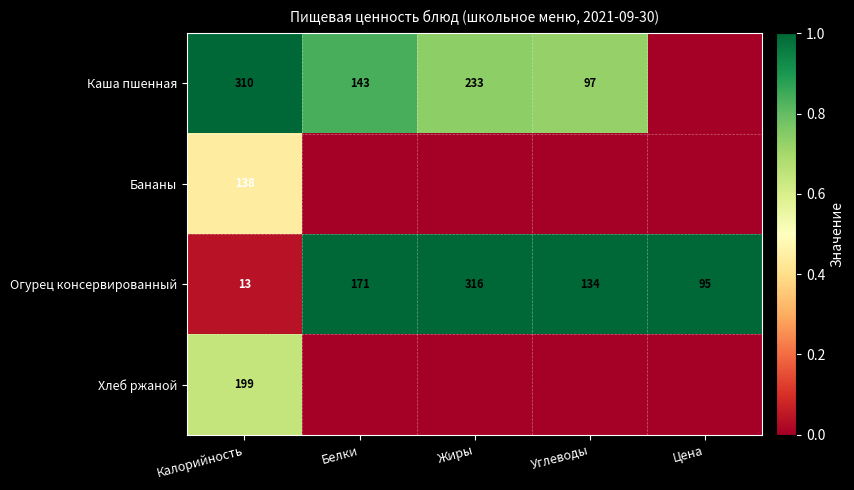

Is the value of Каша пшенная at Углеводы greater than the value of Огурец консервированный at Углеводы?

No